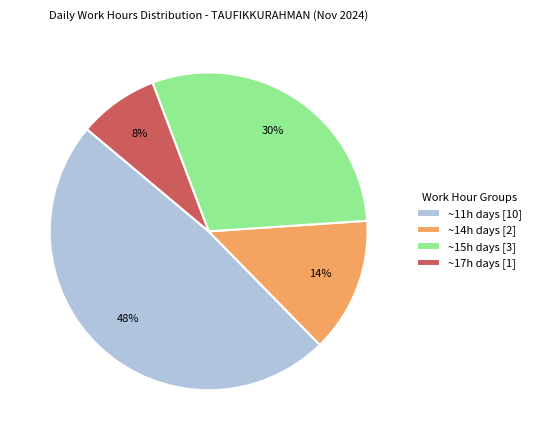

How many slices are in this pie chart?

4